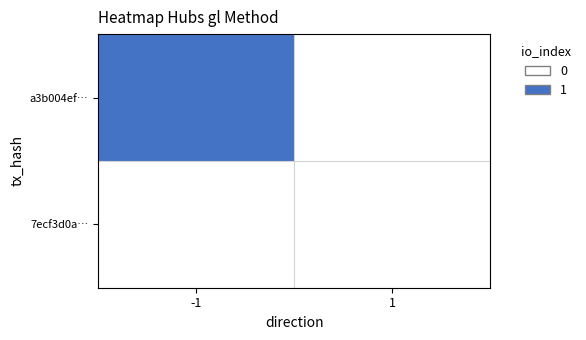

Which category has the highest value across all series?

-1